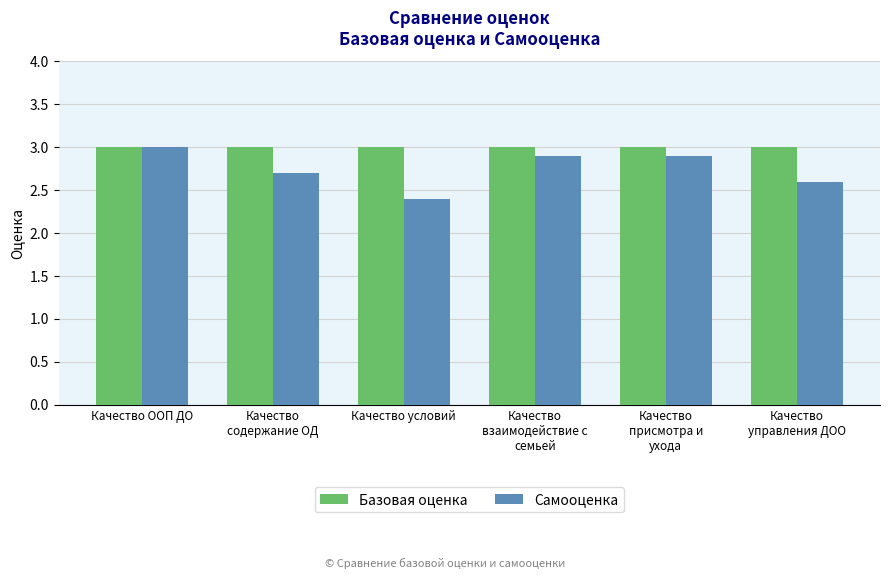

What is the minimum value for Базовая оценка?

3.0